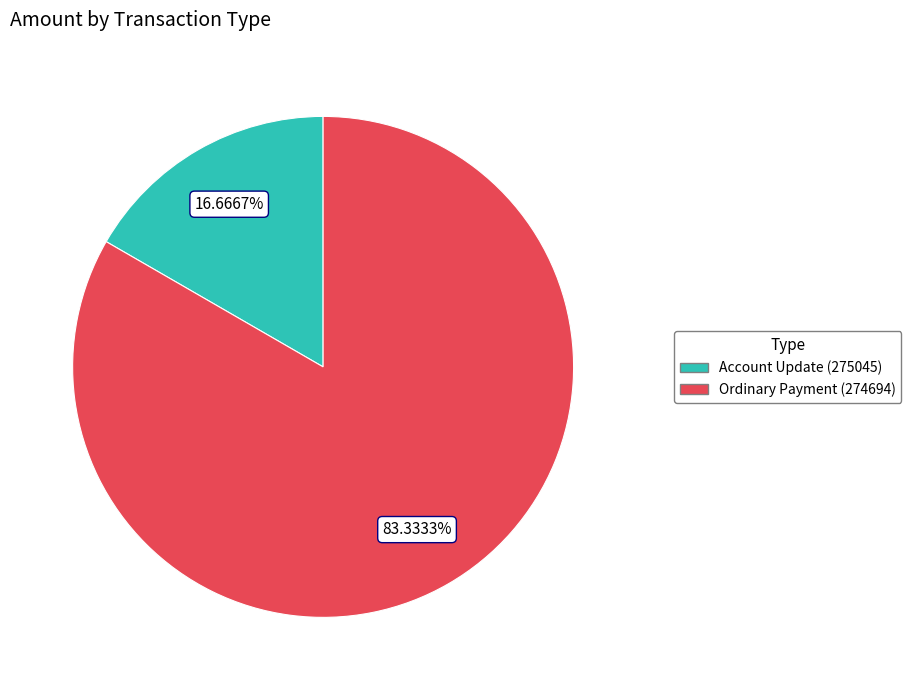

What is the ratio of the value at Ordinary Payment (274694) to the value at Account Update (275045)?

5.0